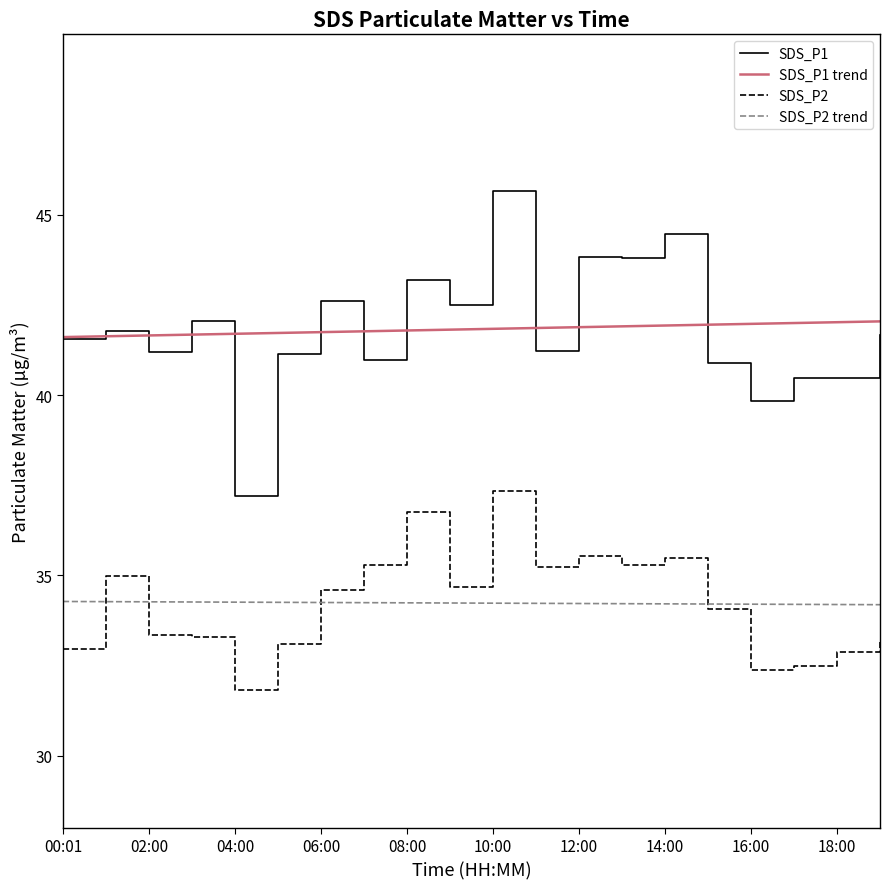

What is the smallest value displayed?

31.8